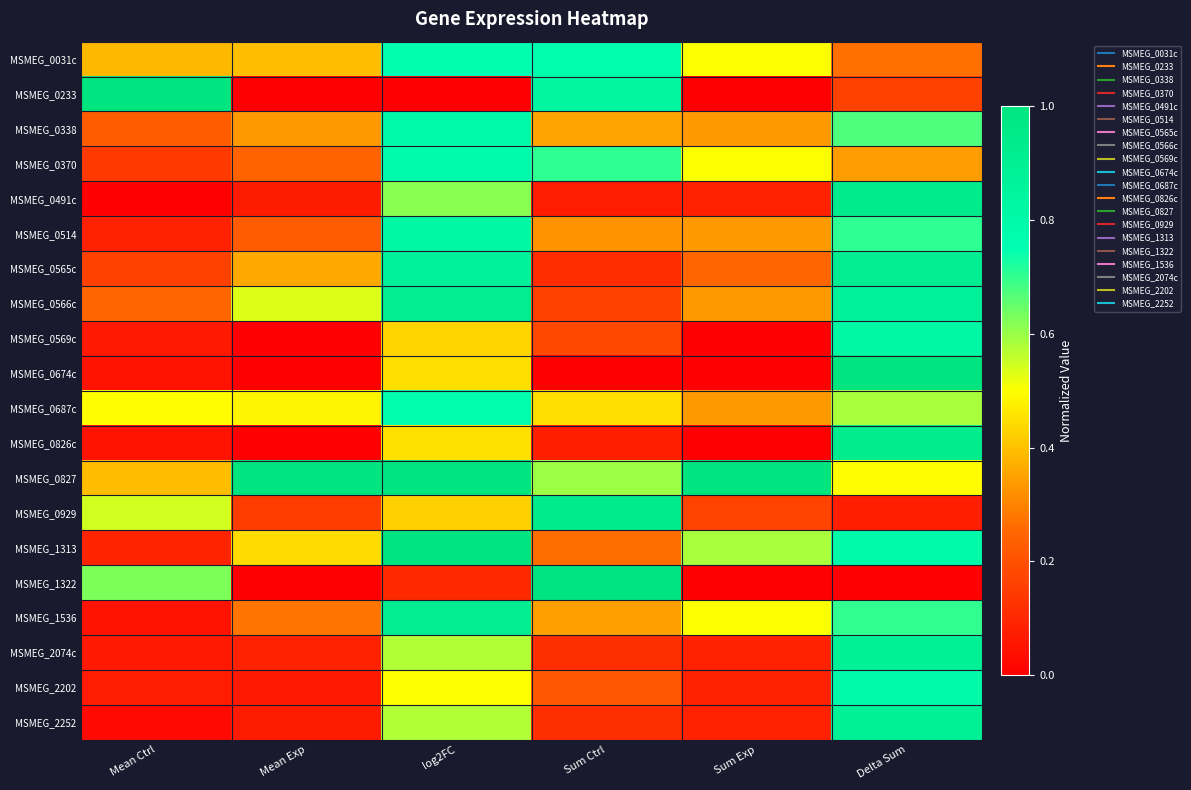

Which series has the widest spread of values?

MSMEG_0233